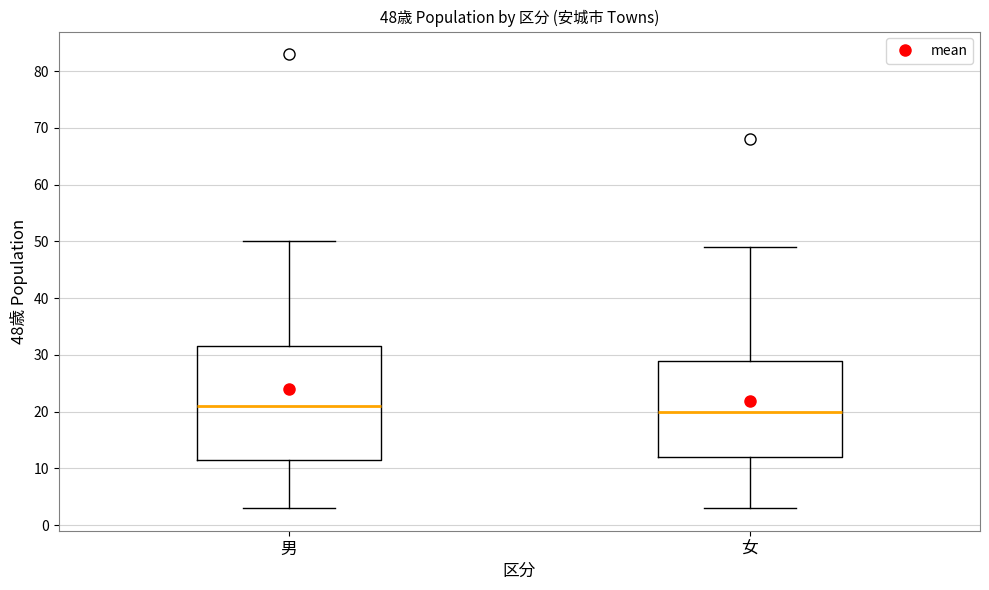

Comparing the boxes themselves (not the whiskers), which one is the tallest?

男